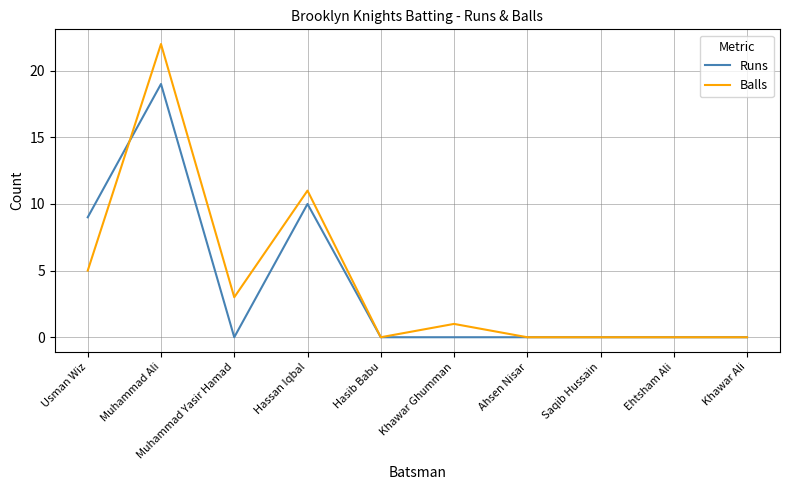

What position from the right is Hasib Babu?

6